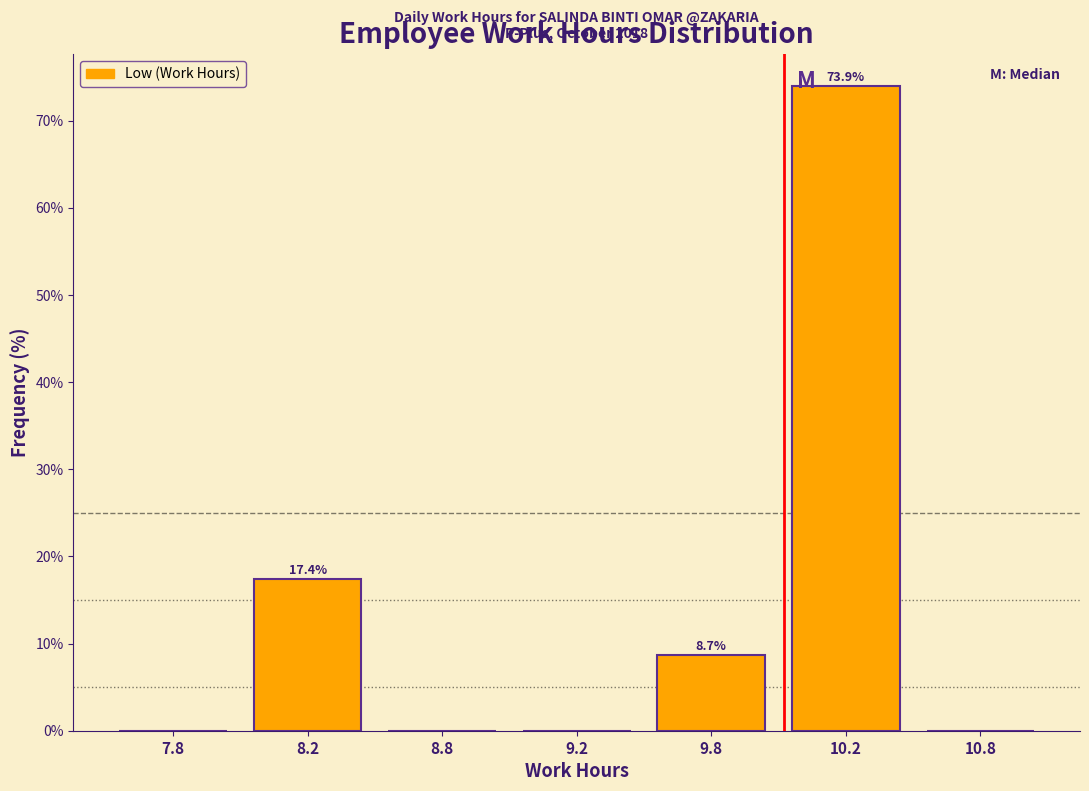

Reading left to right, transcribe all the data shown in this chart.

7.8=0.0	8.2=17.4	8.8=0.0	9.2=0.0	9.8=8.7	10.2=73.9	10.8=0.0